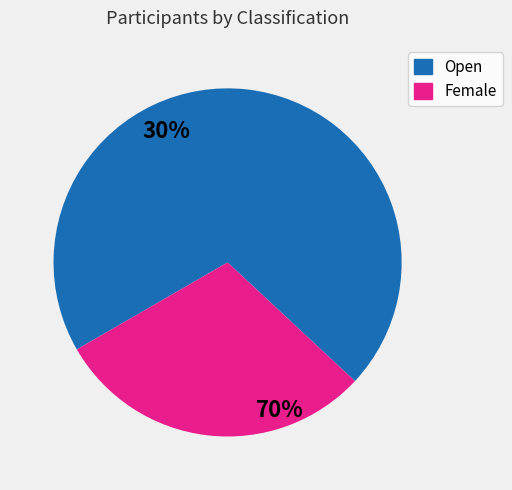

Does Open account for over 50% of the chart?

Yes